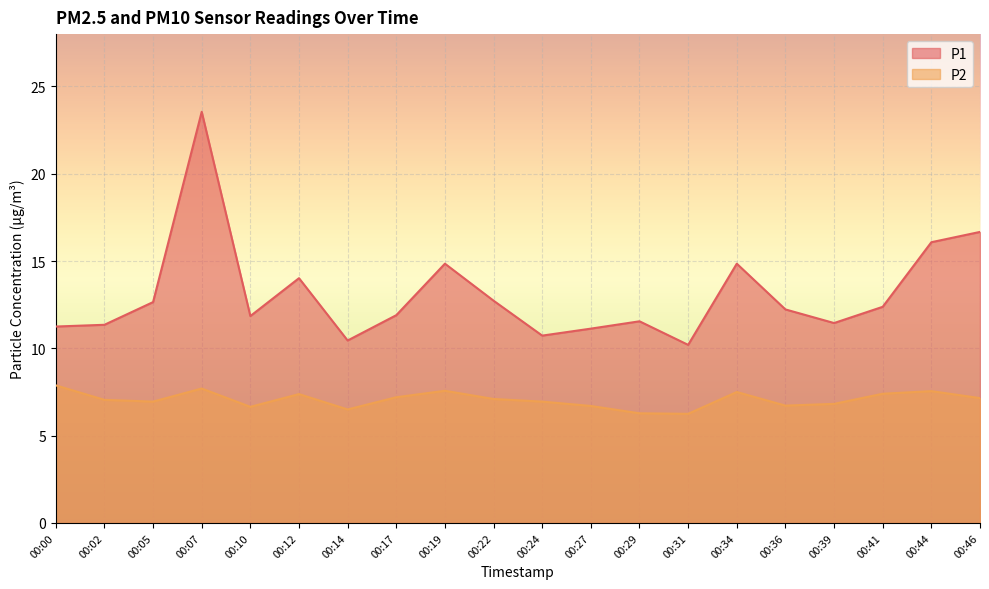

True or false: P2 and P1 cross at least once.

False